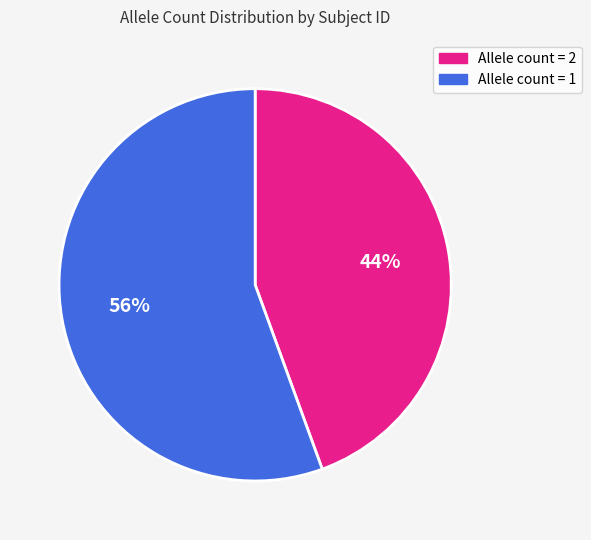

To the nearest percent, what is the average slice percentage?

50%